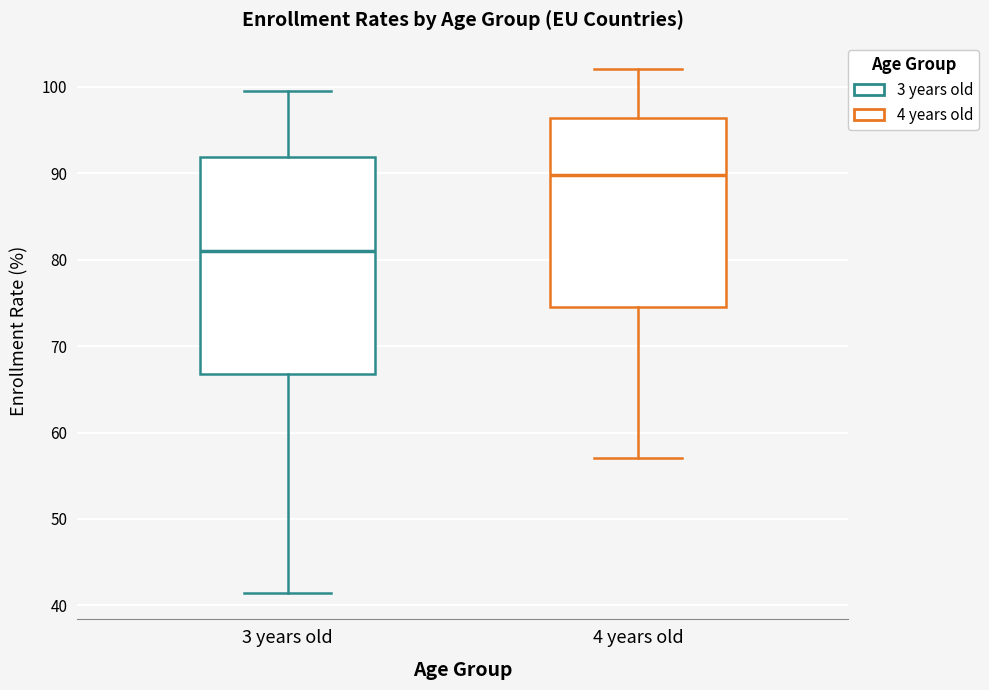

Where does the median line of the box for 3 years old sit on the y-axis? The values are not printed on the chart, so give them approximately, as read against the axis.

81